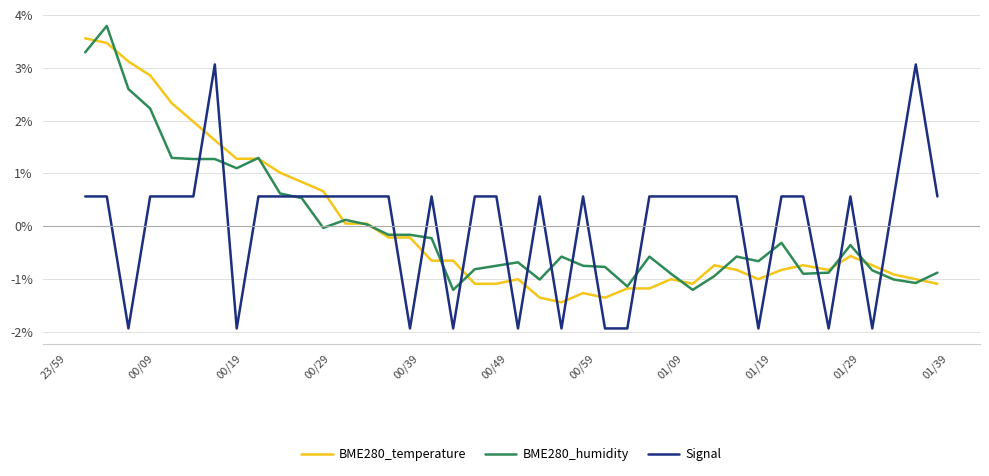

How many intersections are there between BME280_temperature and Signal?

19